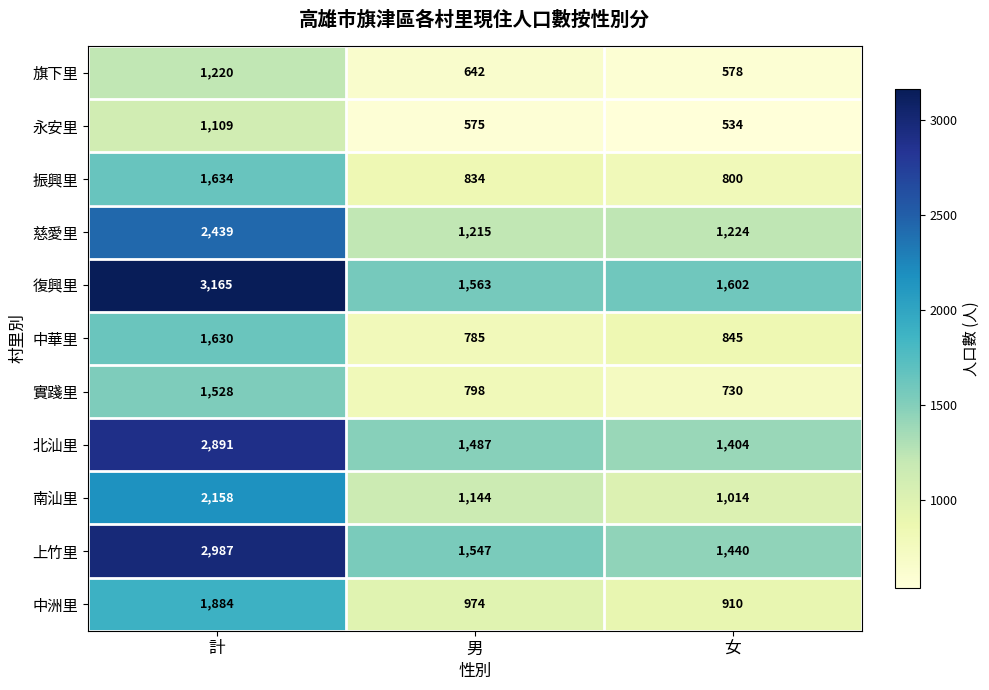

What is the sum of all 中洲里 values?

3768